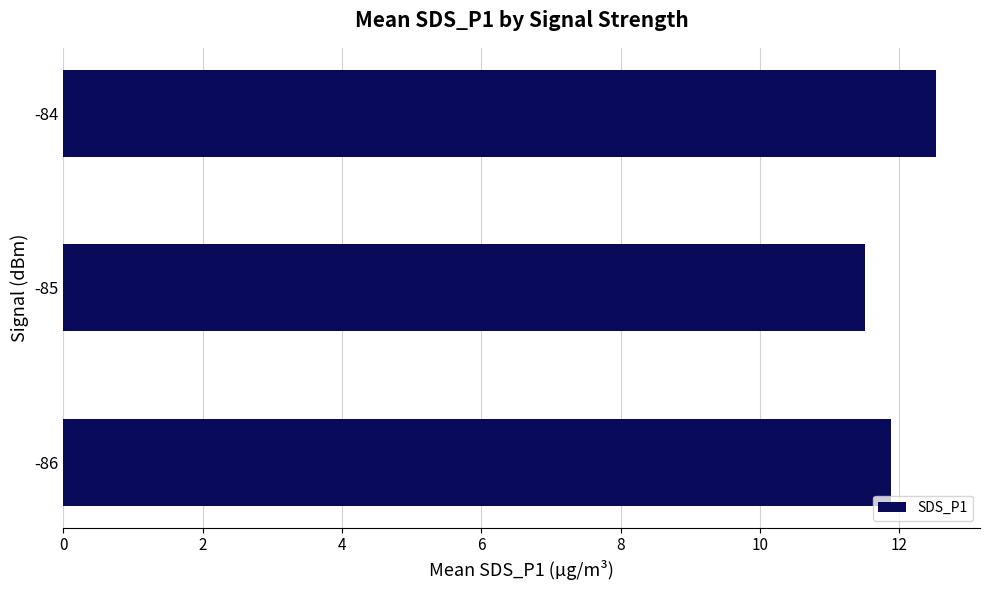

True or false: the data shows 20.4 at -85.

False